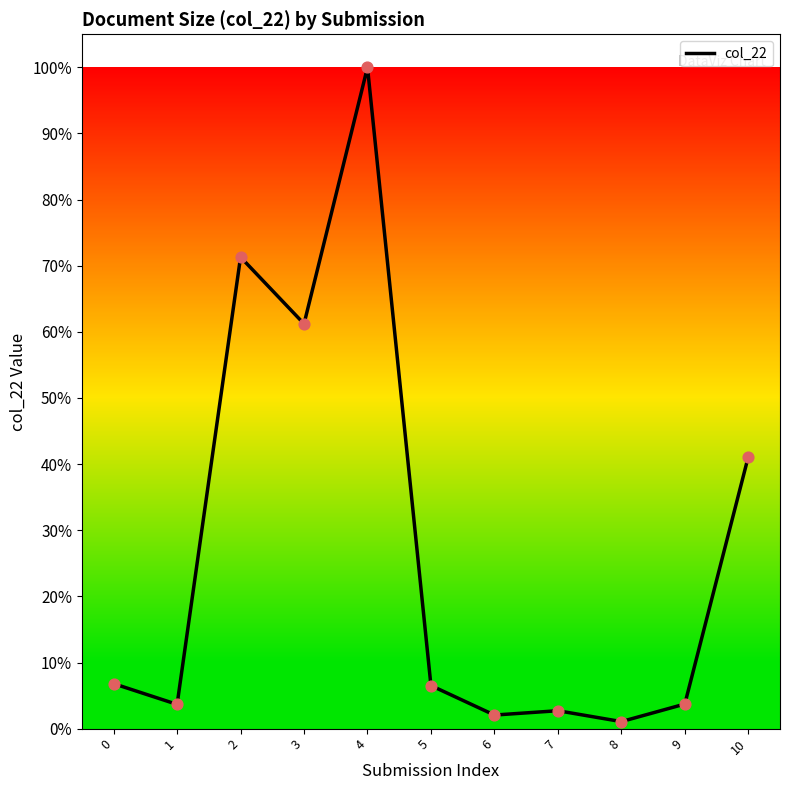

What is the change in value from 7 to 10?

+38.4